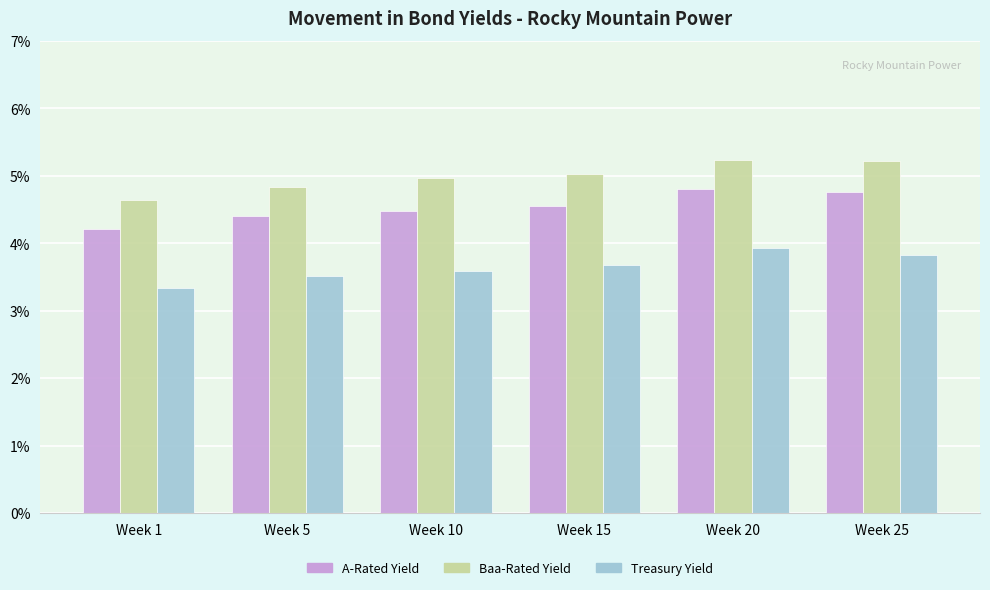

Which category has the lowest value across all series?

Week 1